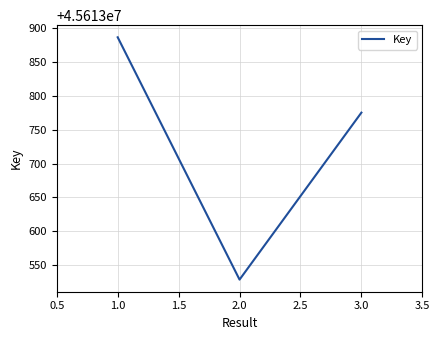

At which category does the chart reach its minimum across all series?

2.0